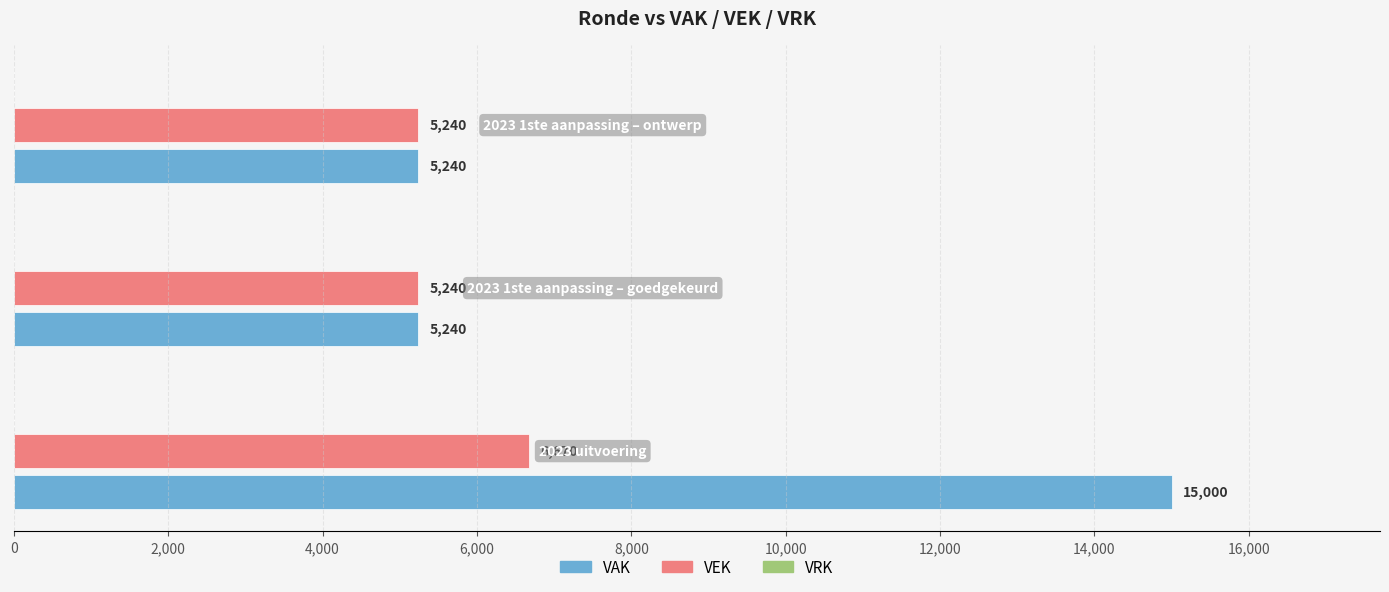

Count the VEK values in the range 5240 to 6670.

3